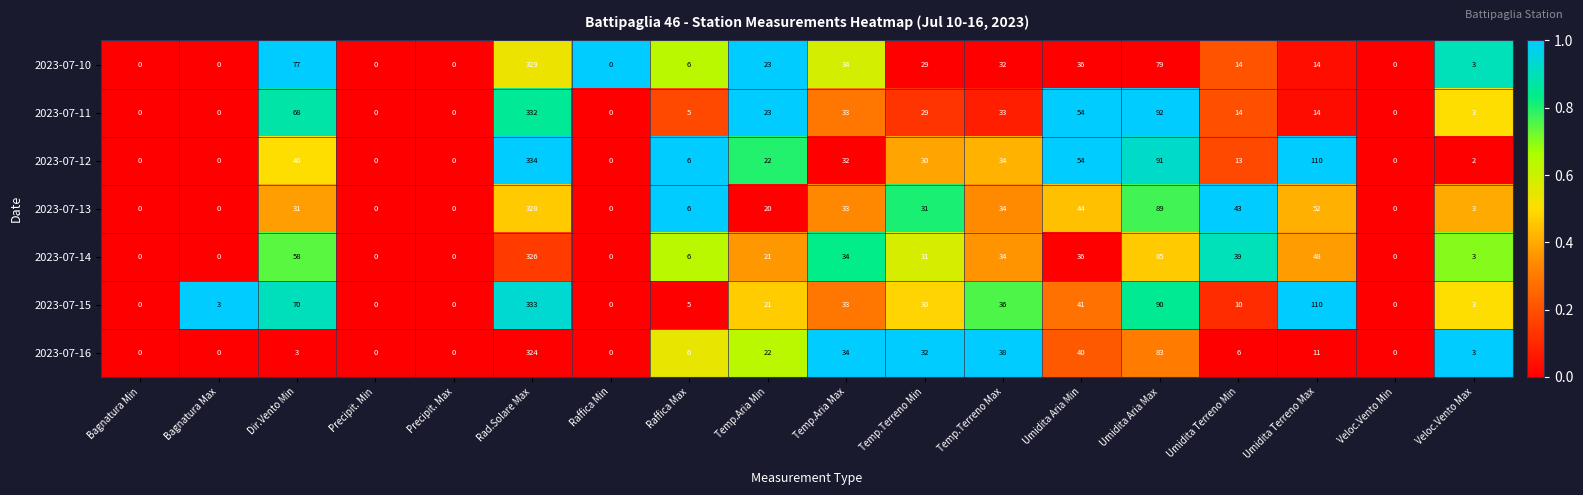

List the series in order of their peak value, lowest first.

2023-07-16, 2023-07-14, 2023-07-13, 2023-07-10, 2023-07-11, 2023-07-15, 2023-07-12